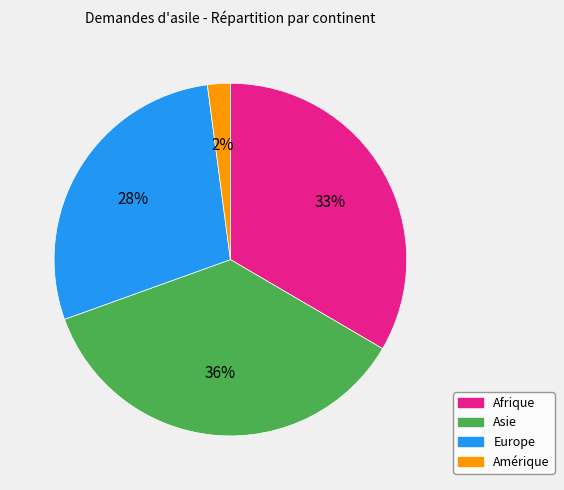

Is there any slice that represents more than half of the pie?

No